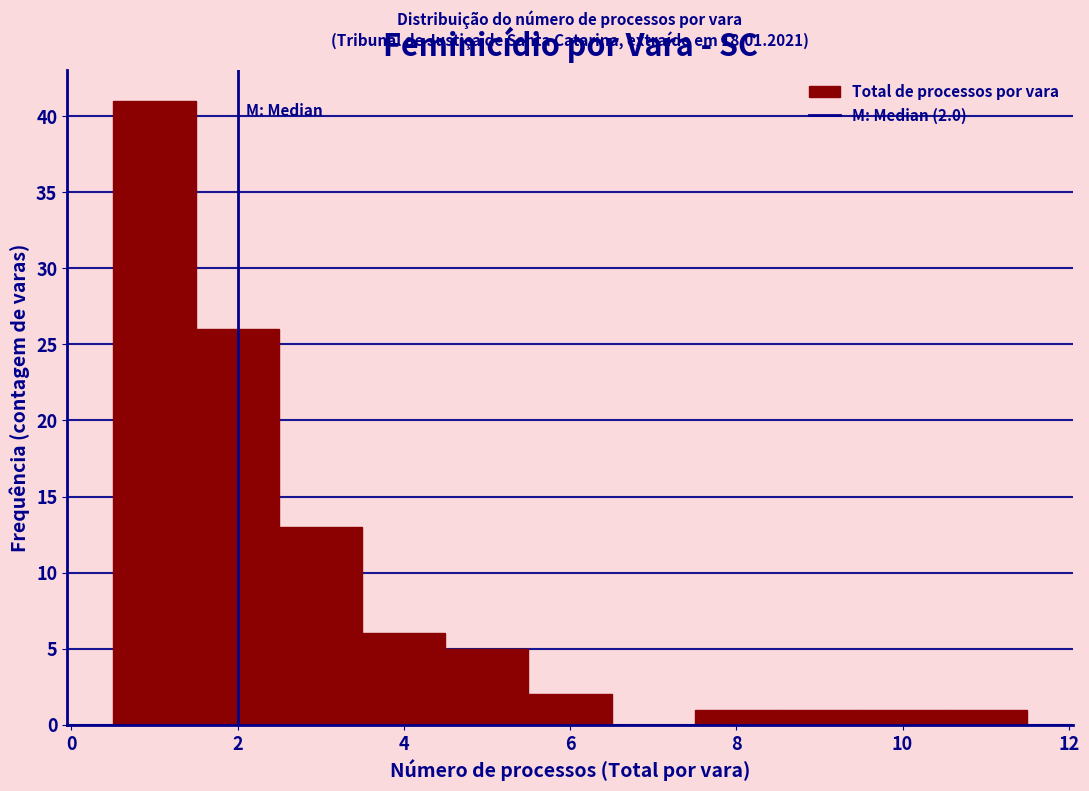

Which range on the x-axis has the tallest bar?

0.5 to 1.5